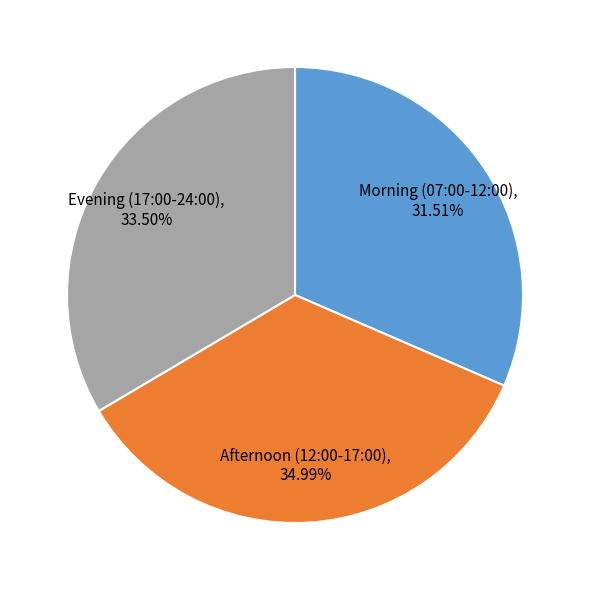

Which category has the biggest portion of the pie?

Afternoon (12:00-17:00), 34.99%